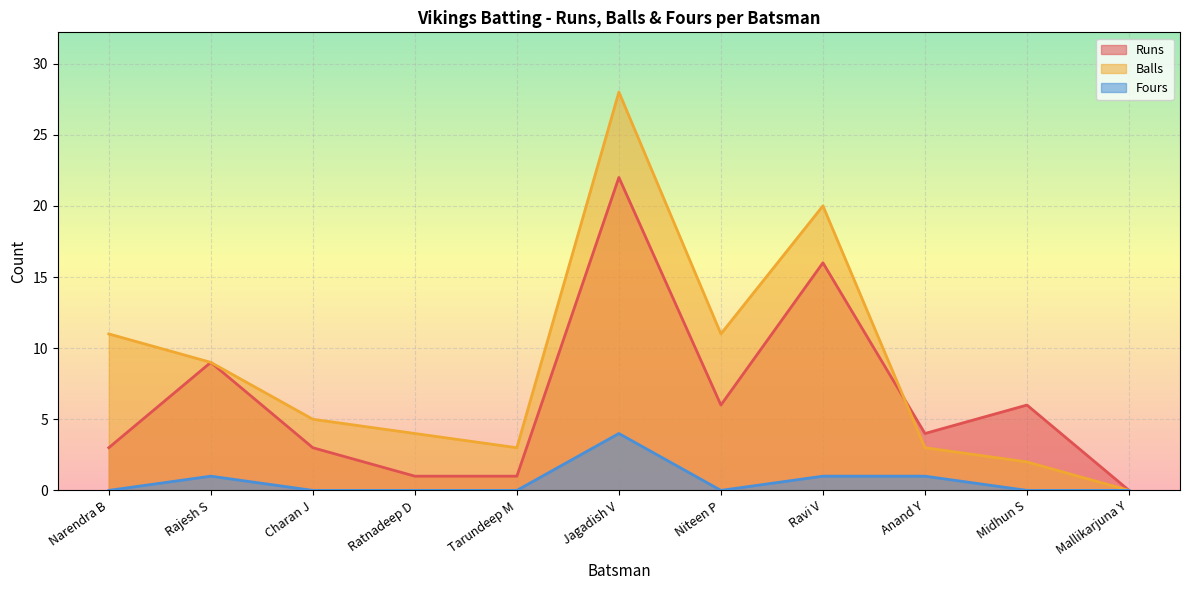

Is it true that Balls equals 18 at Niteen P?

False